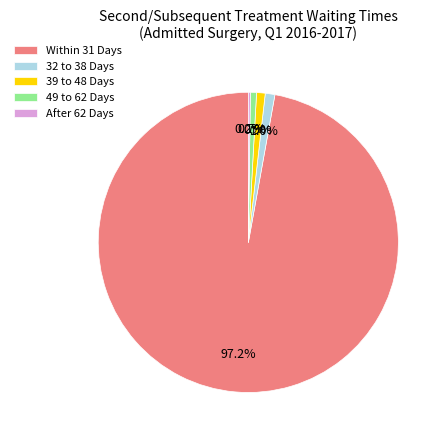

Is 49 to 62 Days the majority of the pie?

No